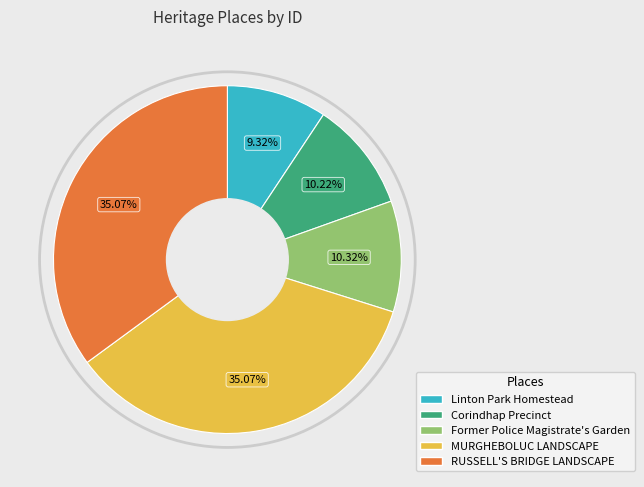

Does Former Police Magistrate's Garden account for over 50% of the chart?

No